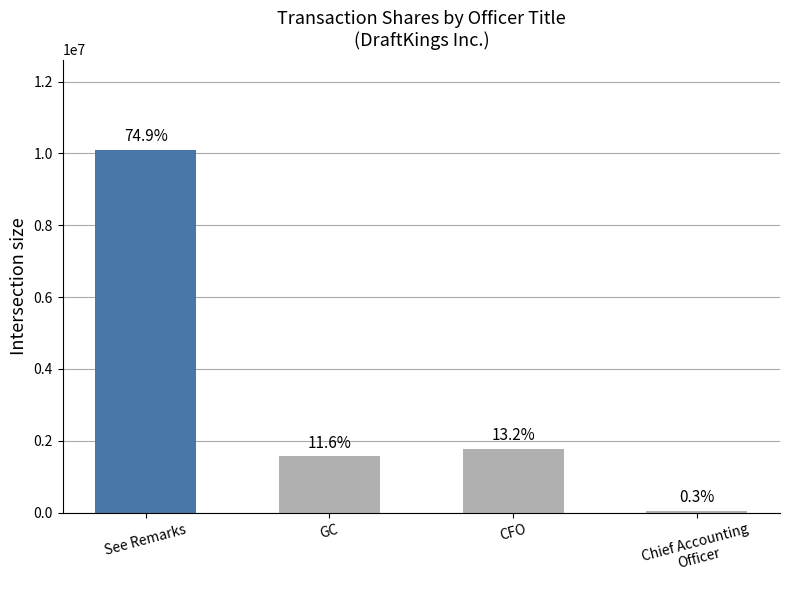

Does the chart contain any negative values?

No